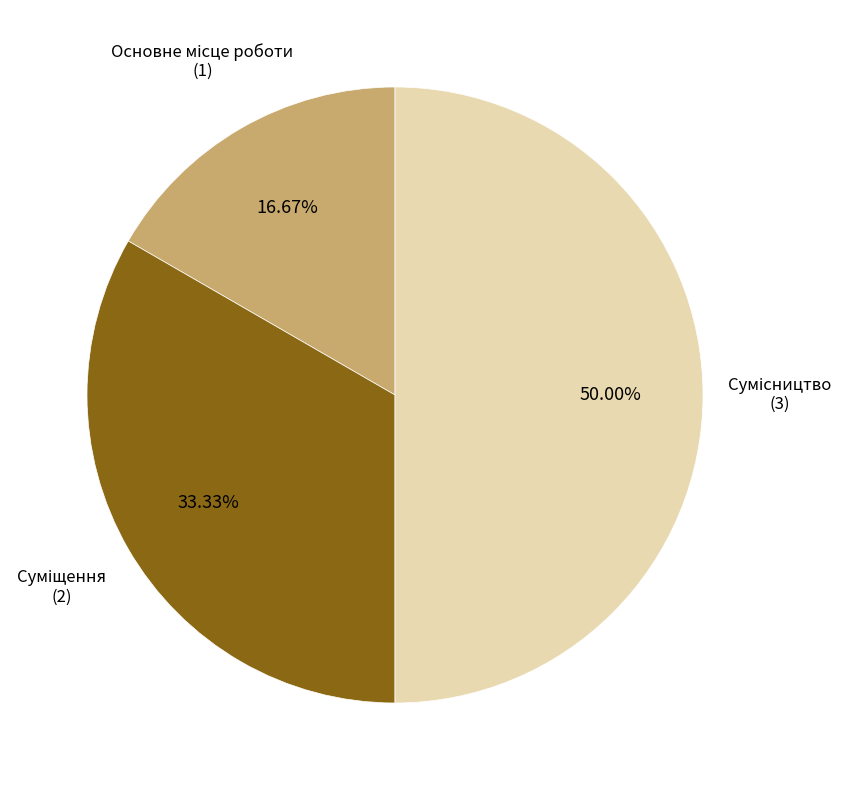

To the nearest percent, what is the difference between the largest and smallest slice percentages?

33%